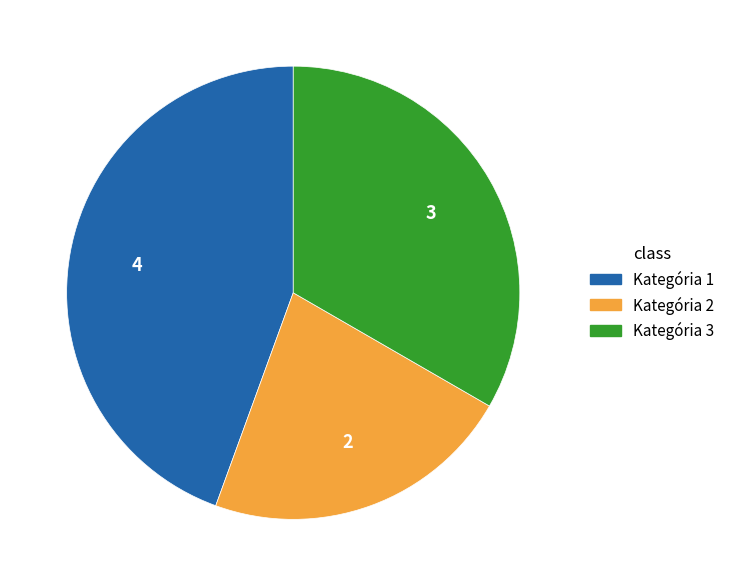

Which has a higher value, Kategória 3 or Kategória 1?

Kategória 1